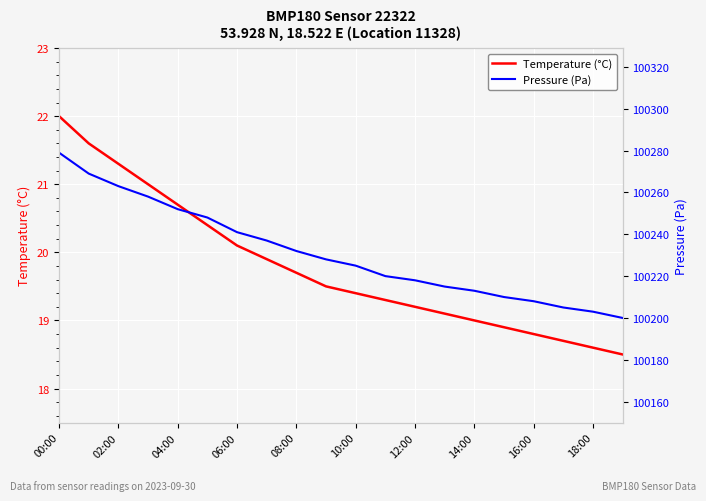

What is the value of the Pressure (Pa) point at the 11th from the left?

100225.0